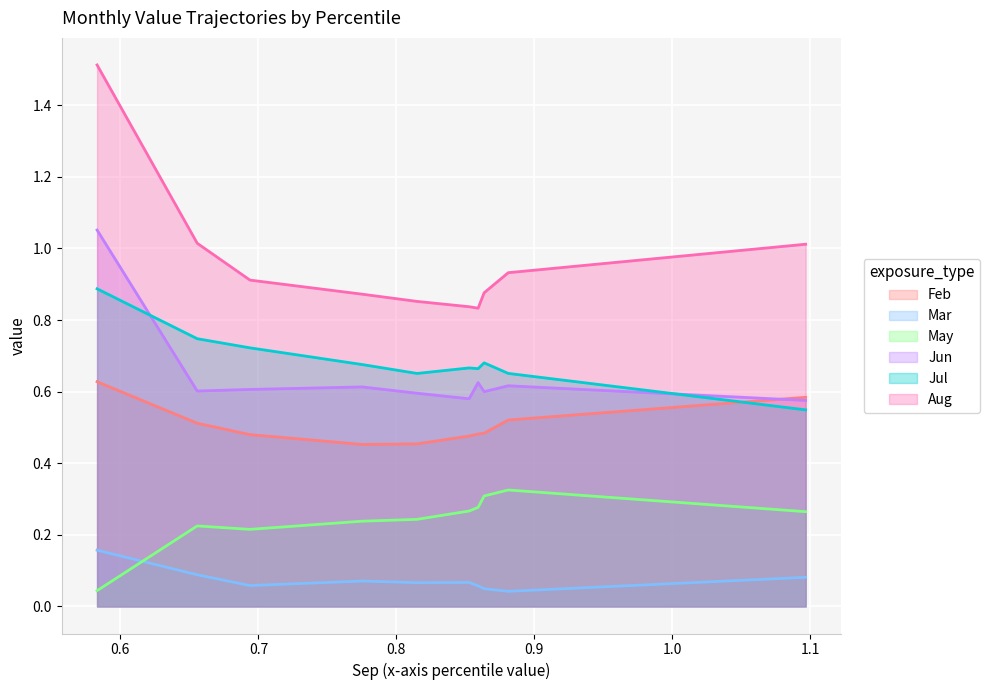

At which category is the sum across all series the highest?

pct05